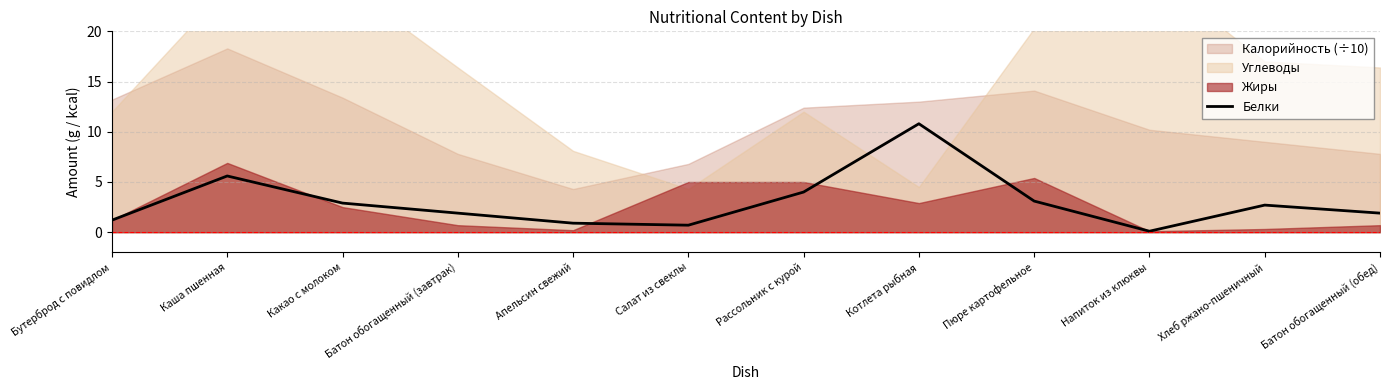

What is the label of the 3rd point from the right?

Напиток из клюквы